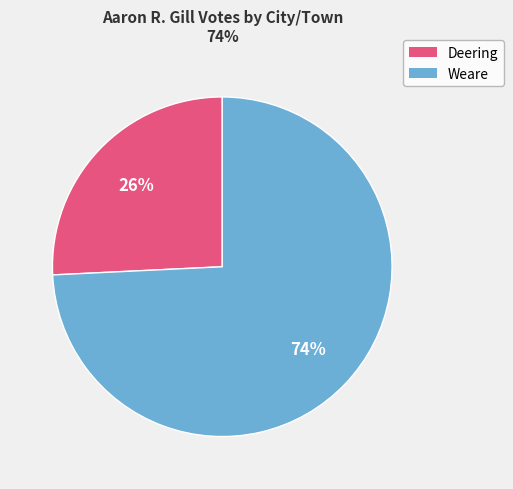

Is it true that Weare is 66% of the pie?

False